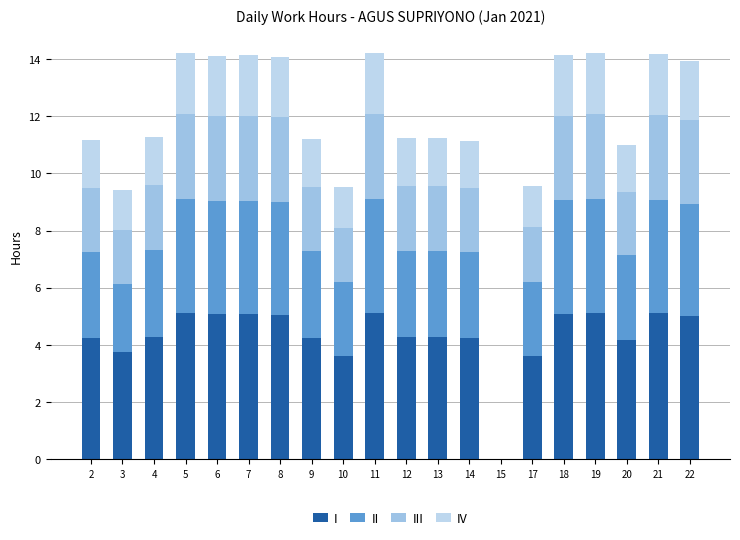

Which series has the largest range (max minus min)?

I